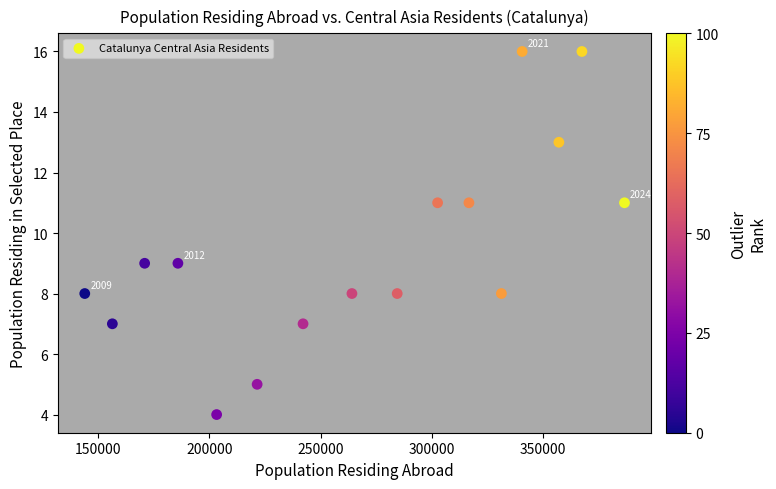

What is the range of X values (max minus min)?

242484